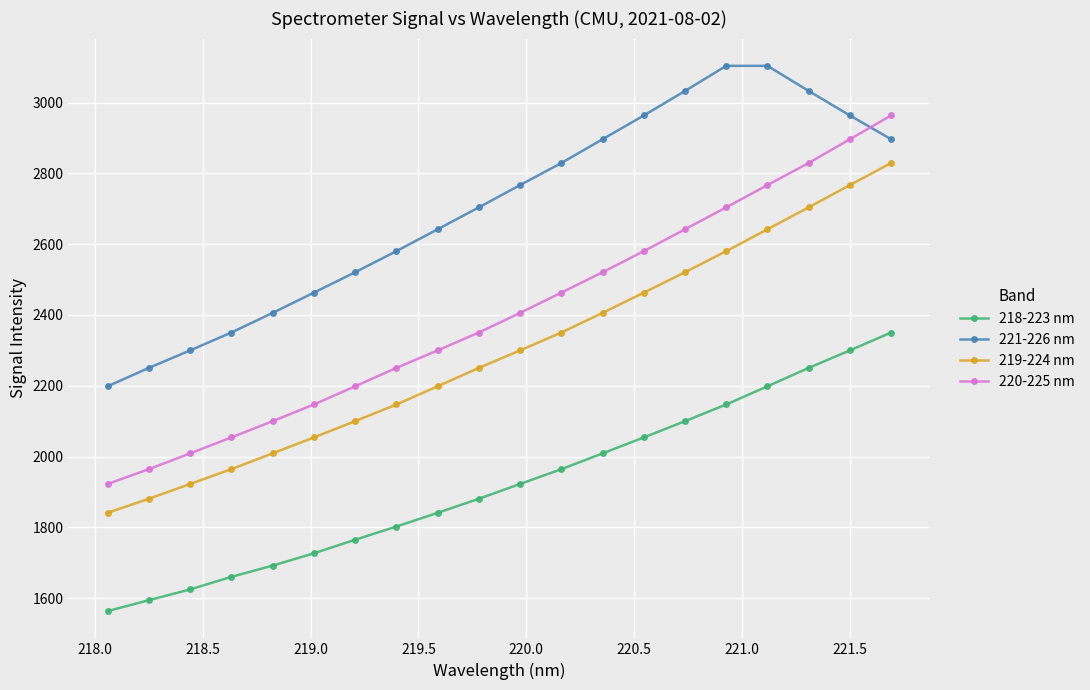

What is the sum of all 220-225 nm values?

48070.1